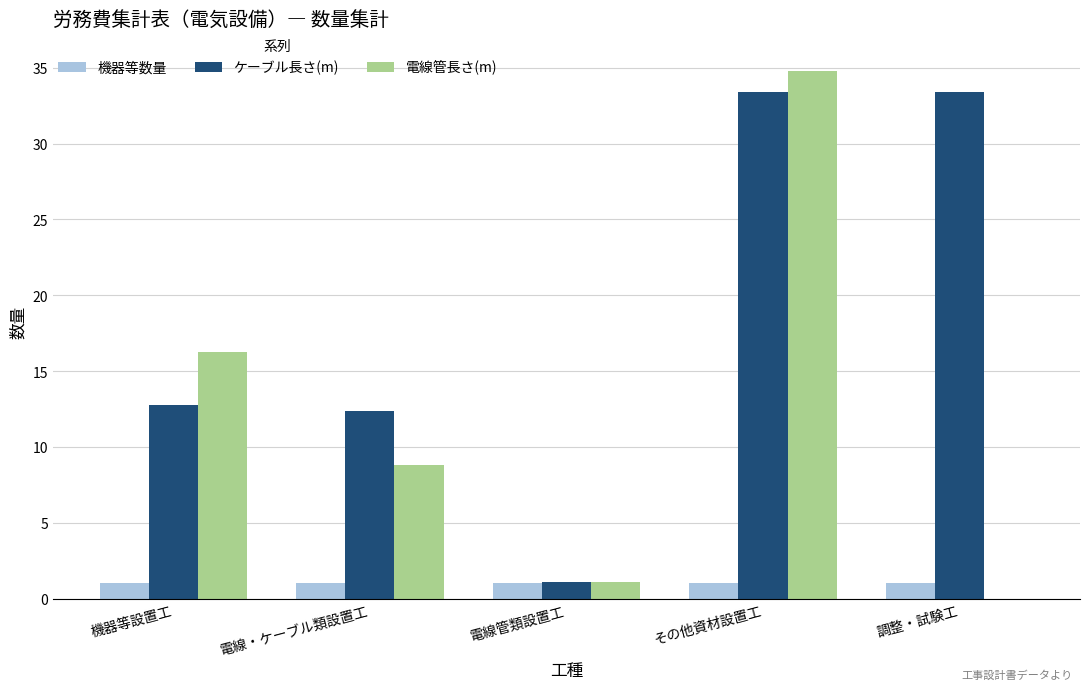

At which category is the sum across all series the highest?

その他資材設置工